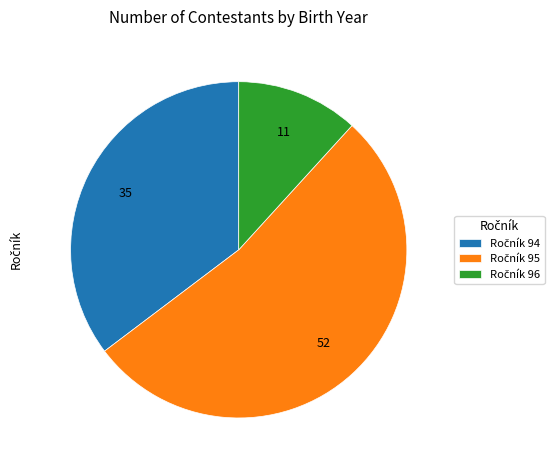

Does any single category account for the majority?

Yes